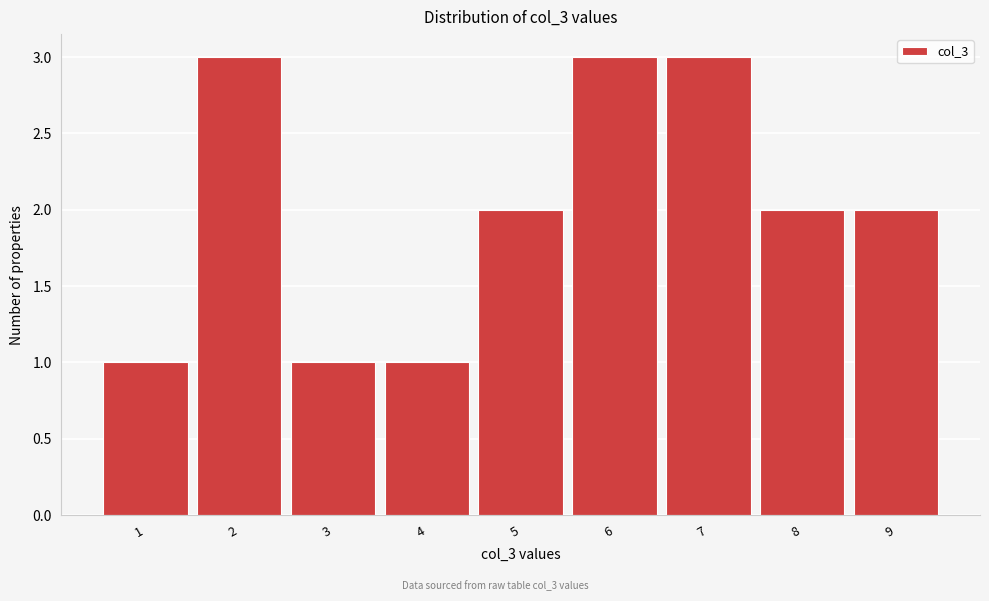

Reading left to right, list all the values displayed in this chart.

1	3	1	1	2	3	3	2	2